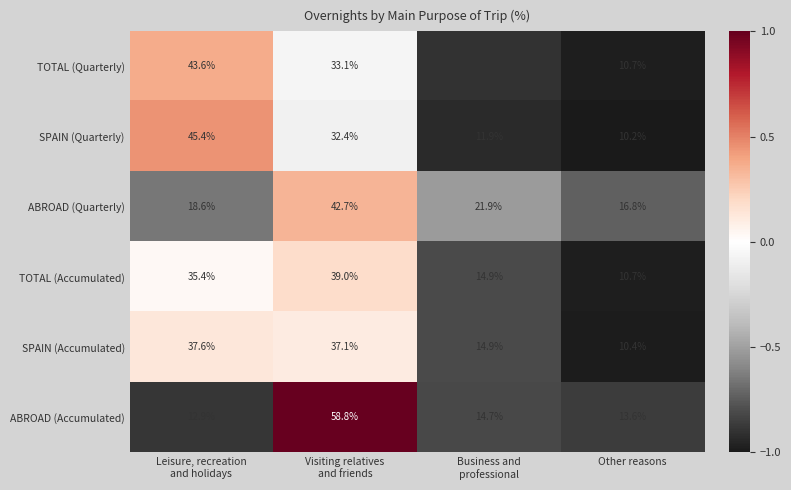

What value does the SPAIN (Quarterly) series have at Other reasons?

10.2